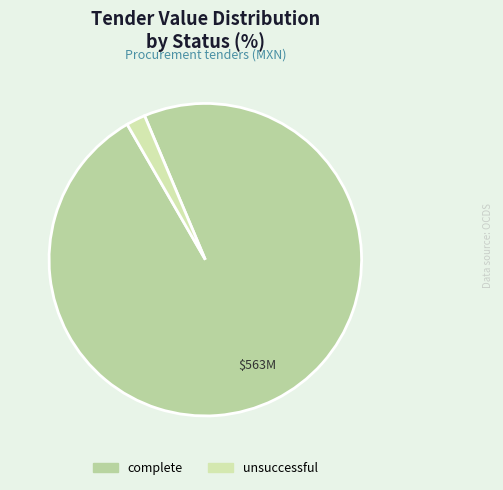

How many segments does this pie chart have?

2